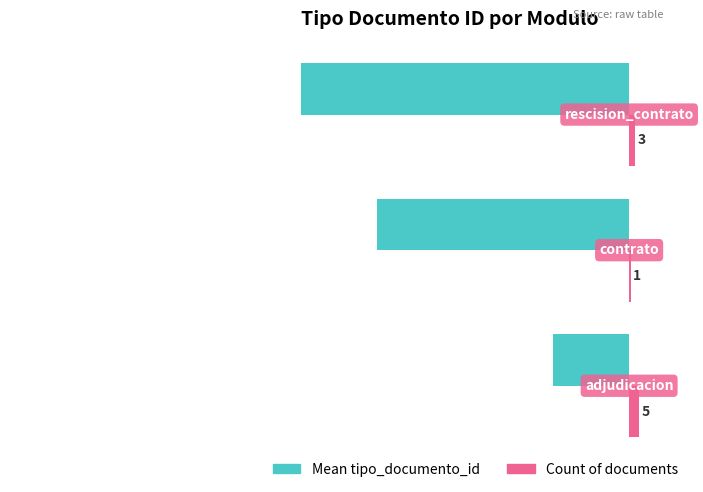

Which series has the largest total across all categories?

Count of documents